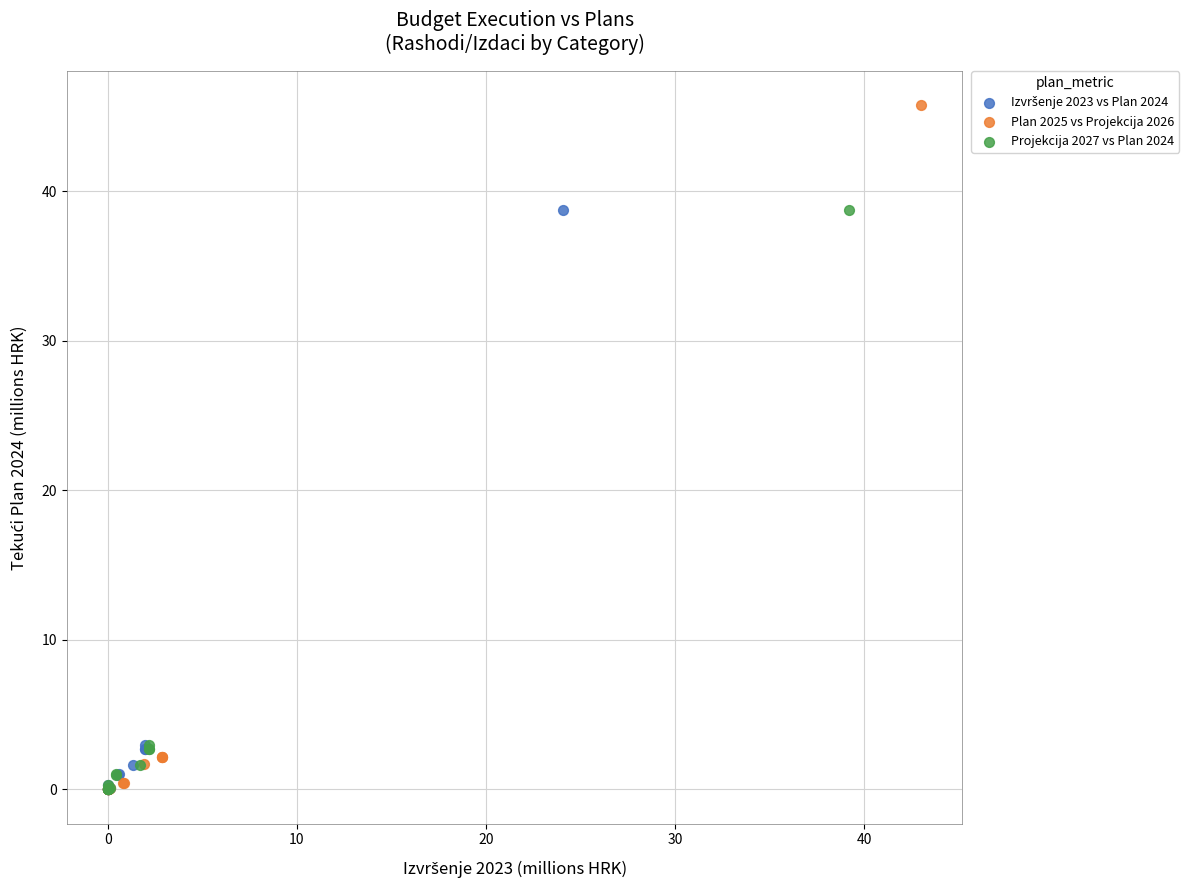

Which series has the largest Y range (max minus min)?

Plan 2025 vs Projekcija 2026